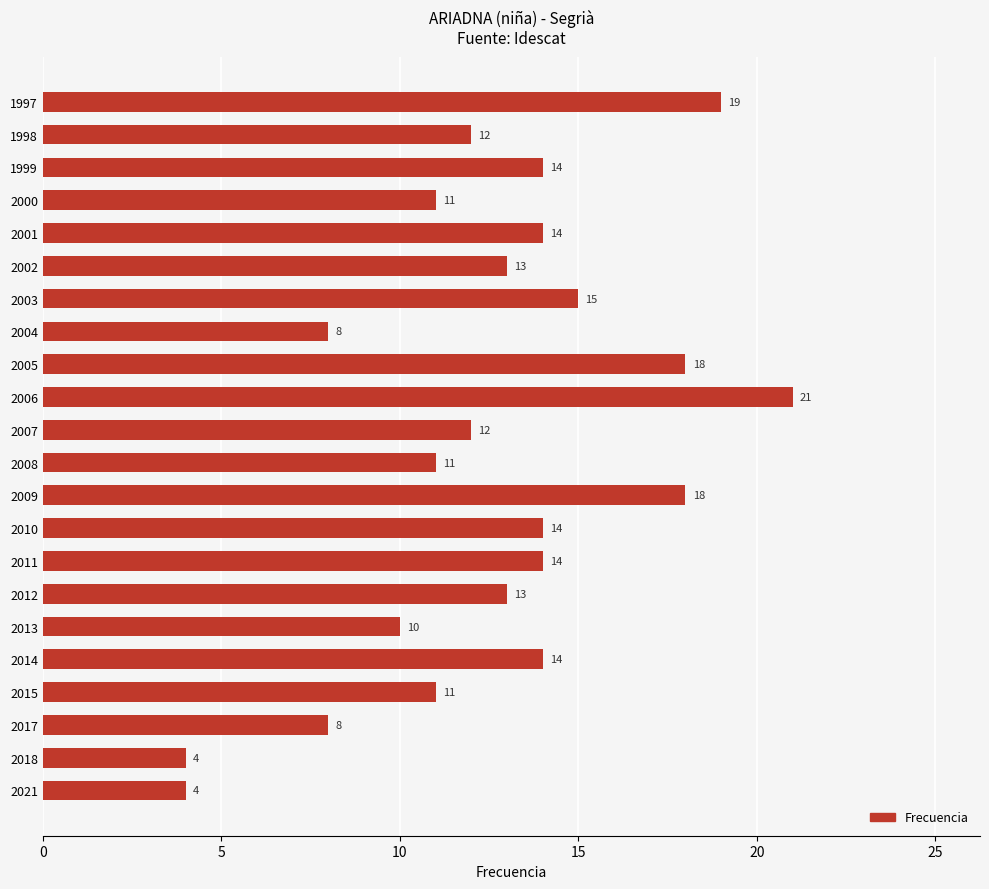

What is the change in value from 2013 to 2018?

-6